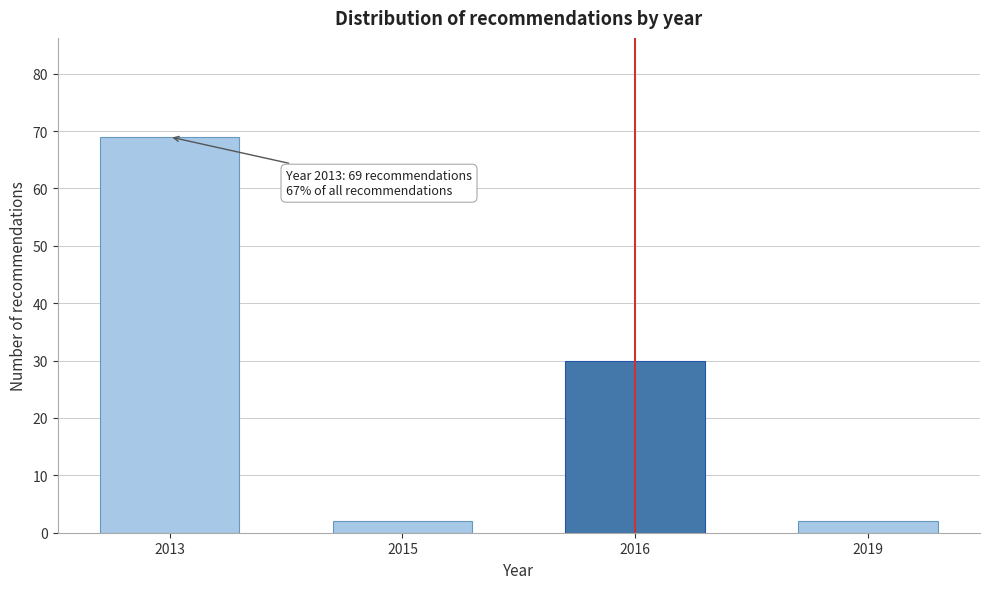

Reading right to left, list all the values displayed in this chart.

2	30	2	69